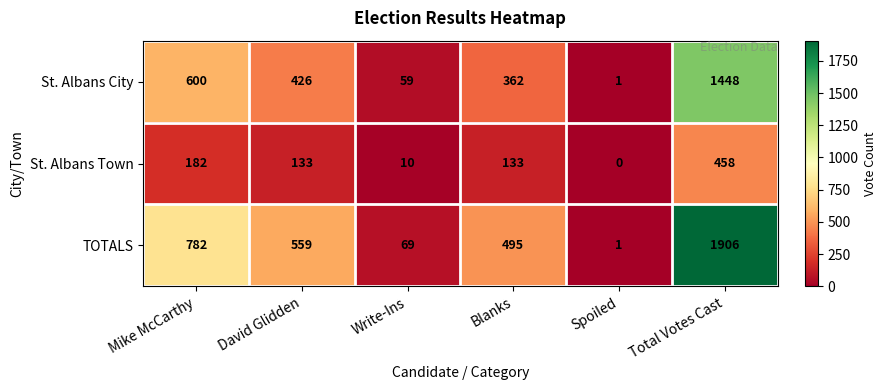

What is the spread (max minus min) of values at Total Votes Cast?

1448